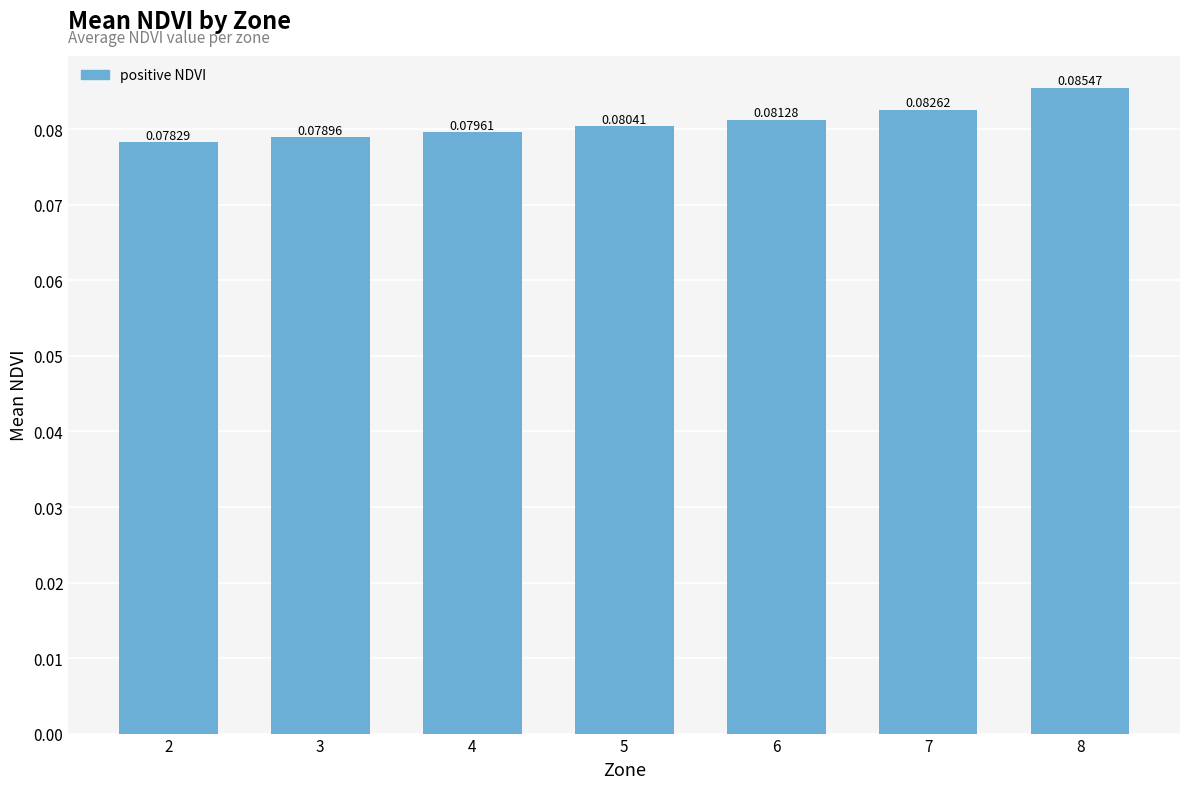

What is the sum of all values?

0.6